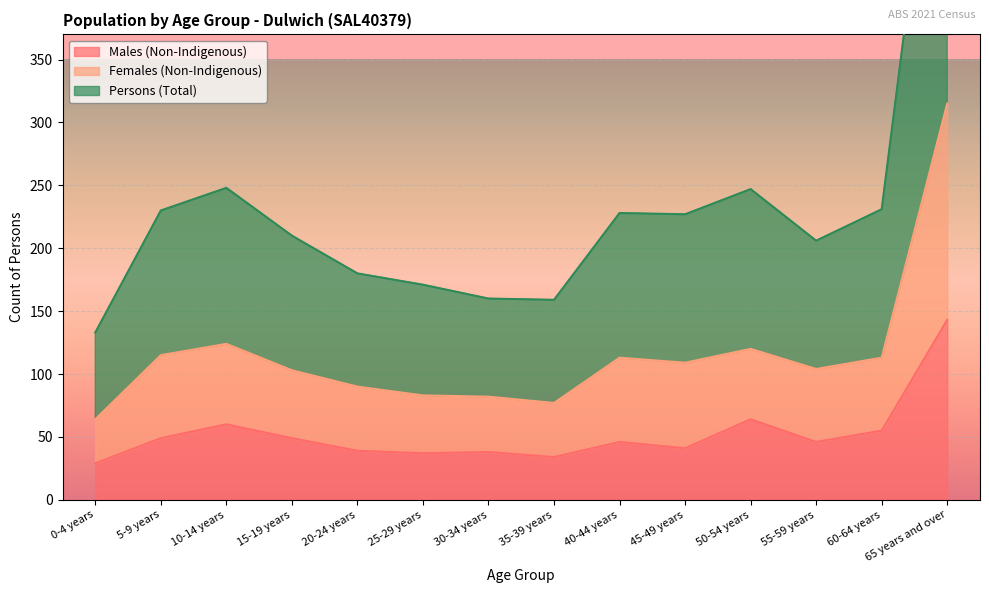

At how many categories does at least one series exceed 104?

14